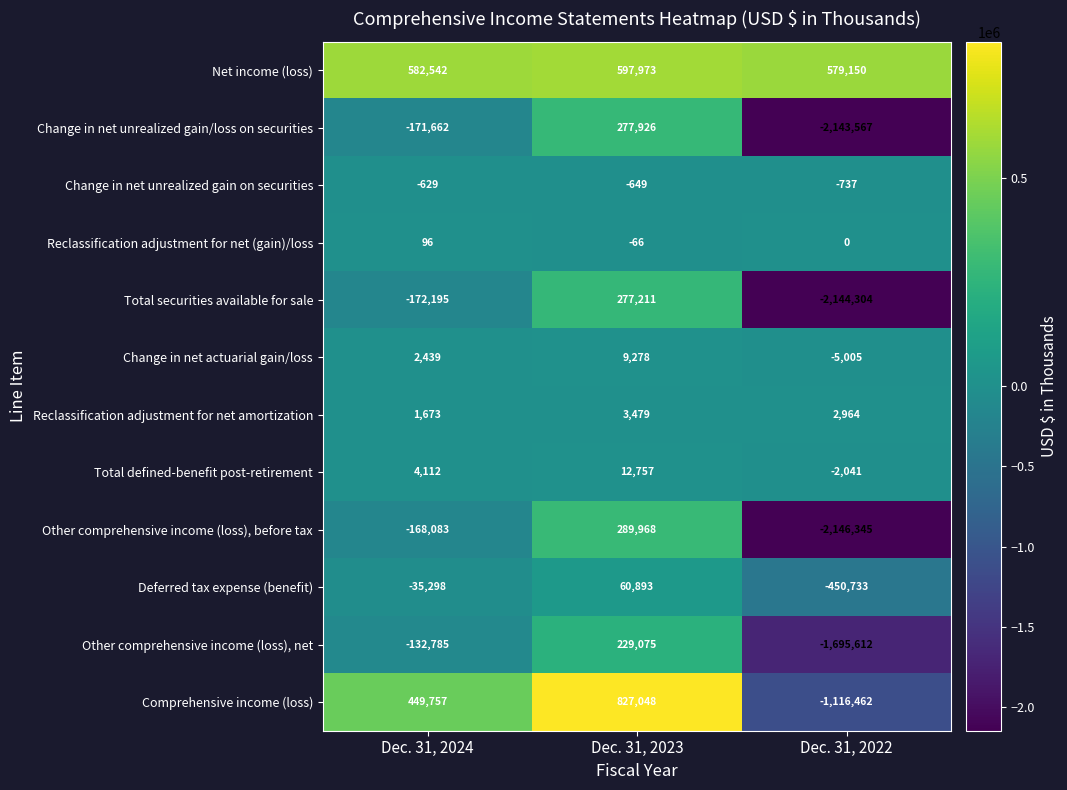

Between Dec. 31, 2024 and Dec. 31, 2023, which series saw the biggest shift?

Other comprehensive income (loss), before tax